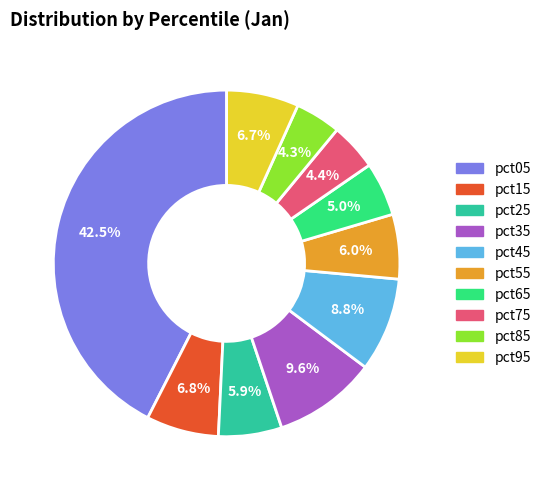

How many slices are in this pie chart?

10